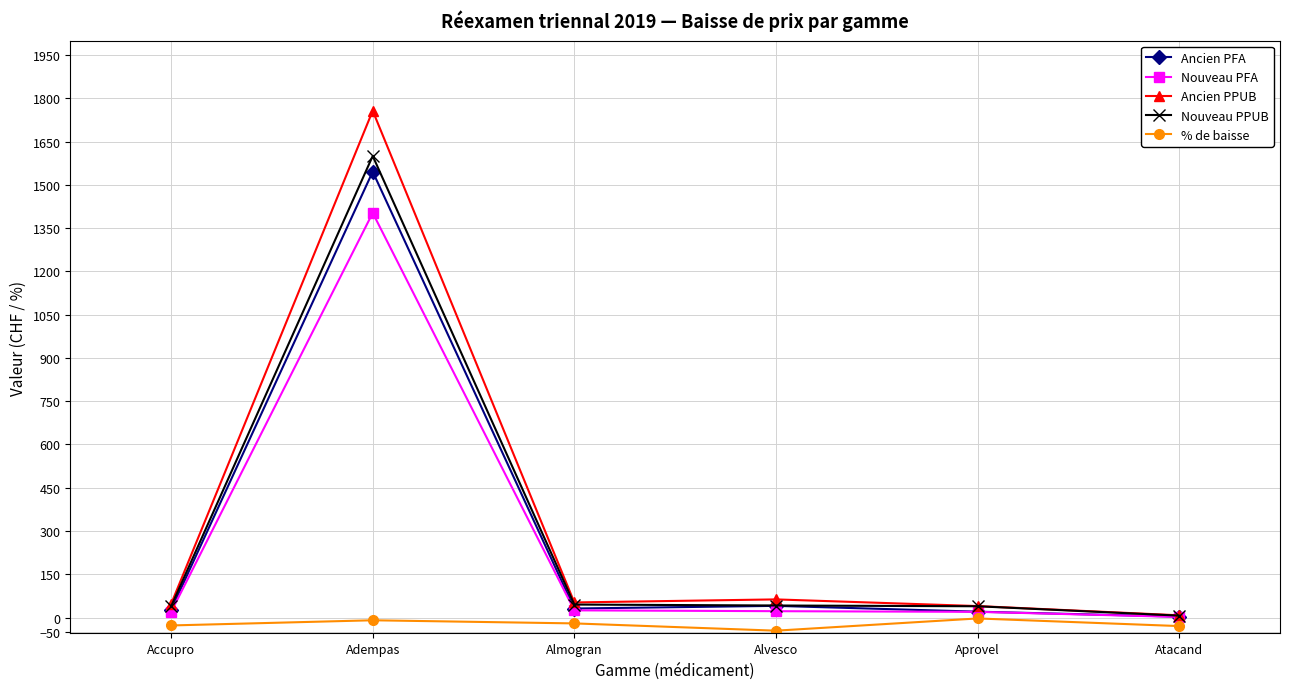

Which series has the widest spread of values?

Ancien PPUB